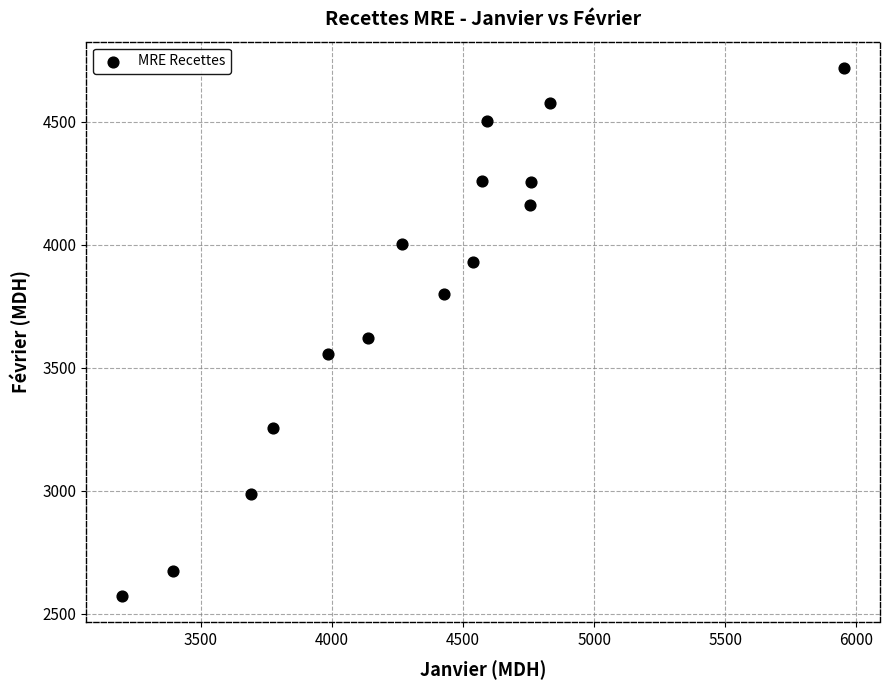

What is the range of X values (max minus min)?

2751.2